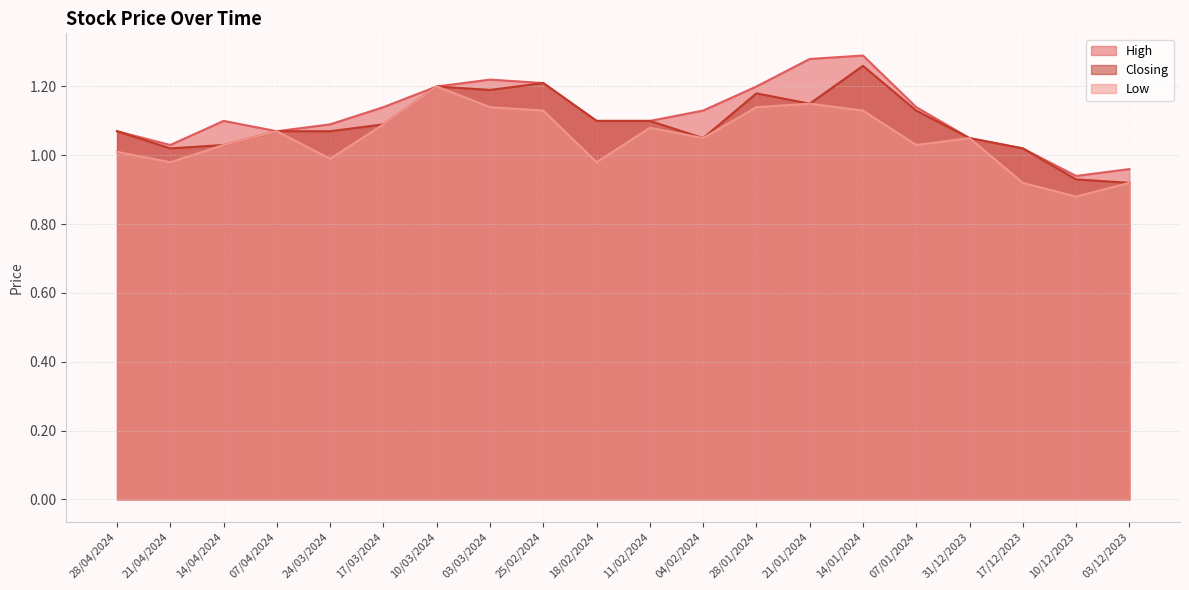

Where is the first local minimum for Low?

21/04/2024